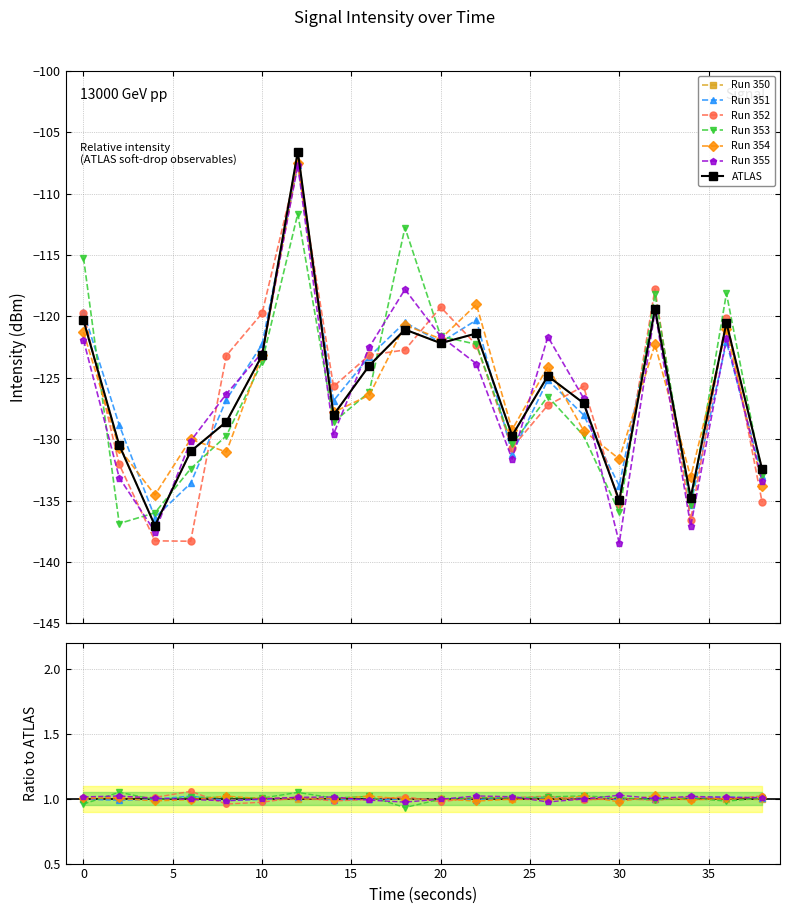

How many data points are above -124?

8